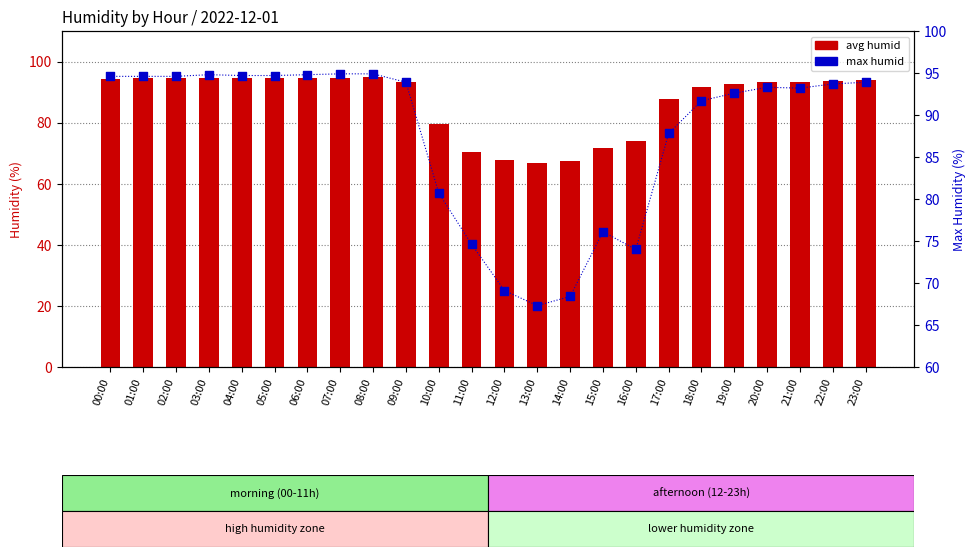

Which series contains the highest Y value?

max humid